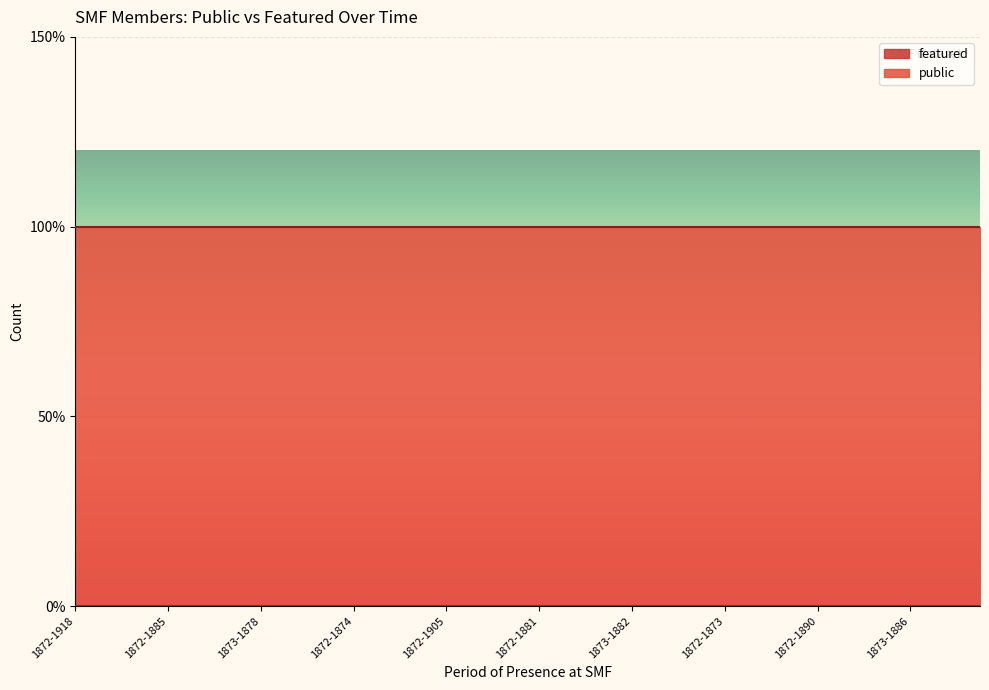

Which series has the widest spread of values?

public